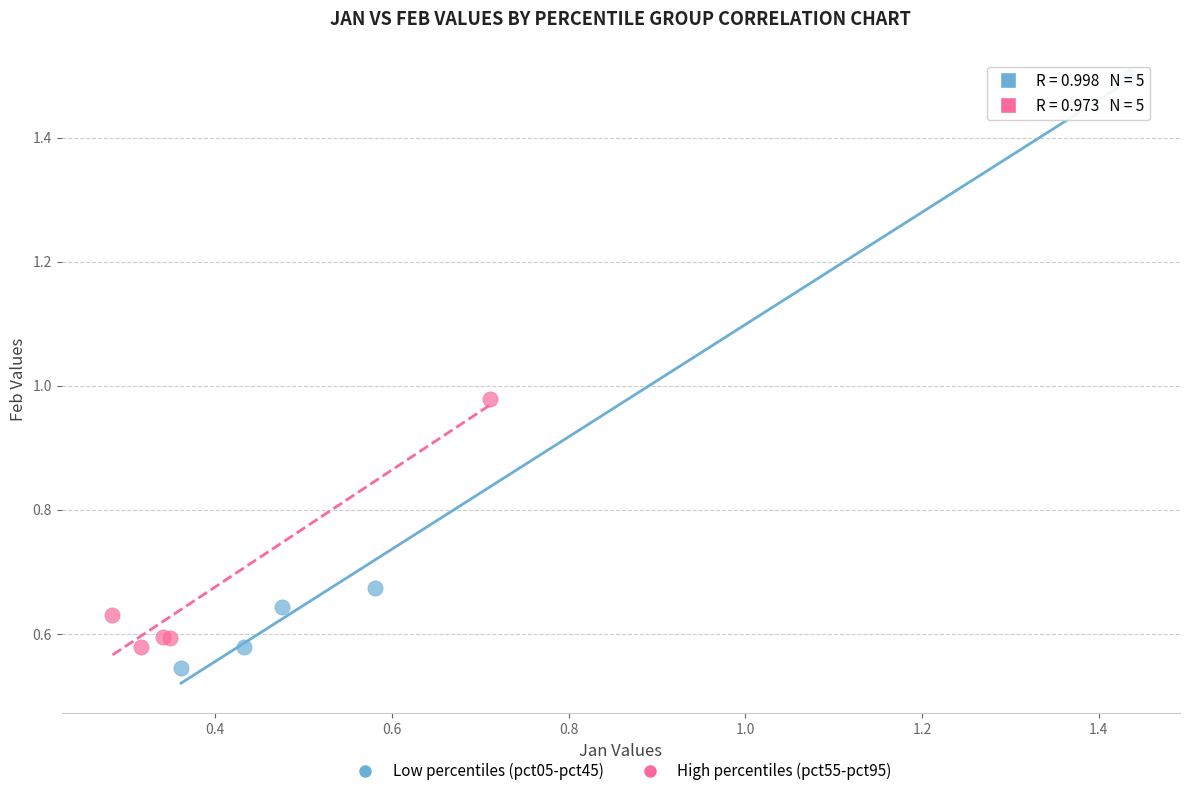

Which series reaches the maximum Y coordinate?

Low percentiles (pct05-pct45)